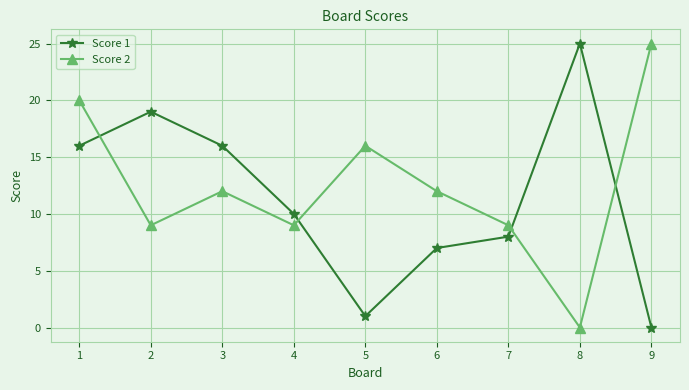

How many lines are shown in the chart?

2